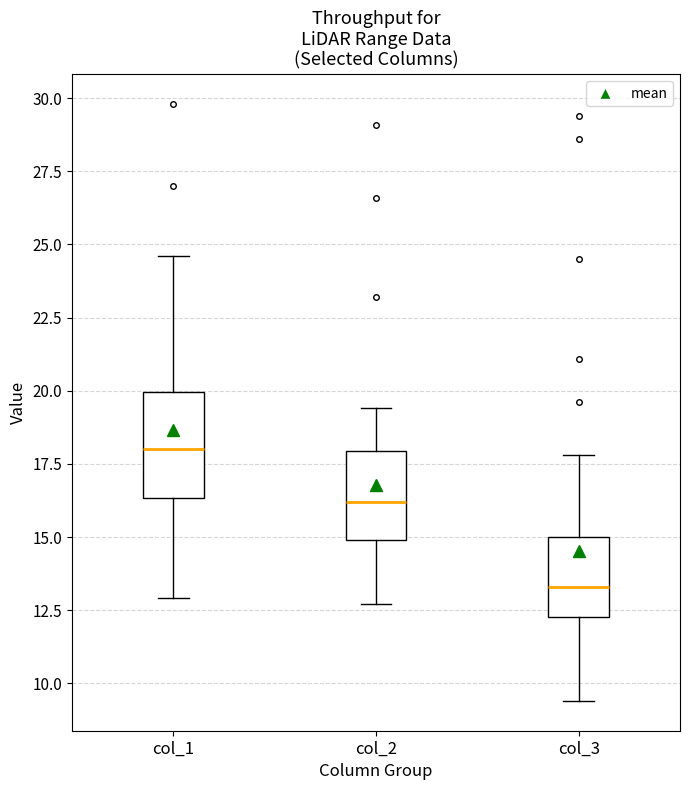

Which box is the tallest, from its lower edge to its upper edge?

col_1